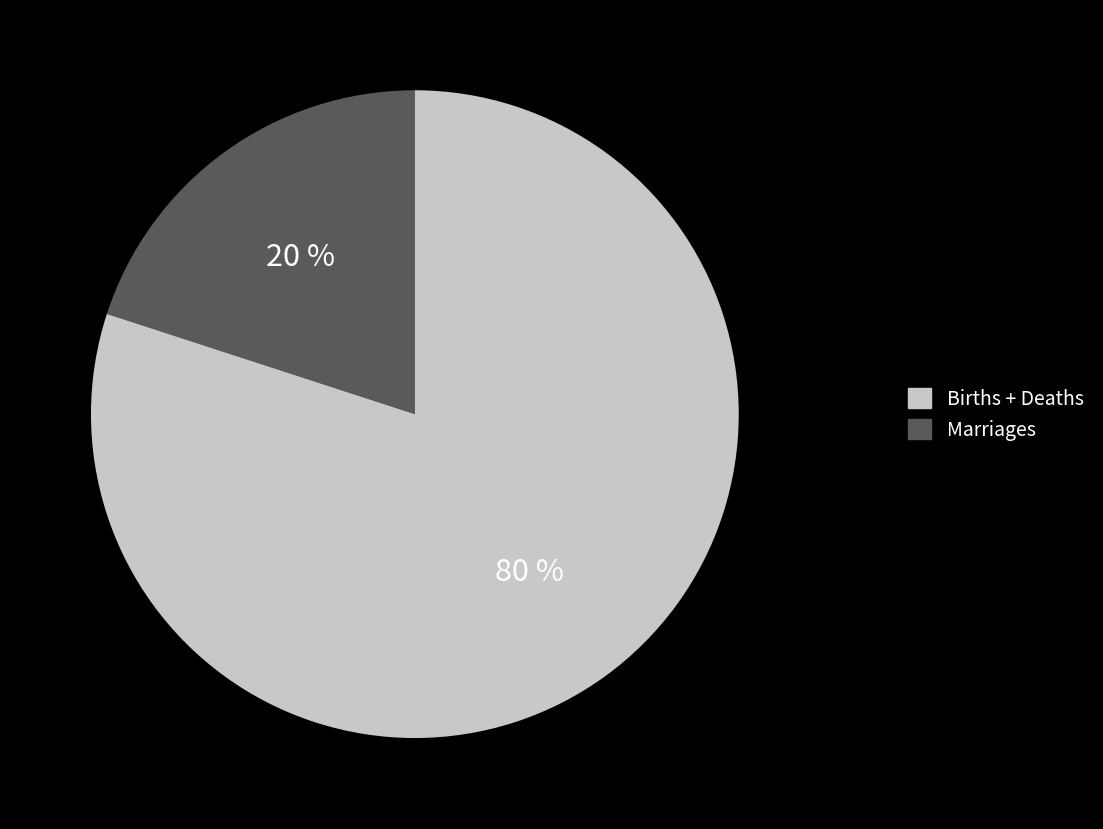

How many slices are in this pie chart?

2